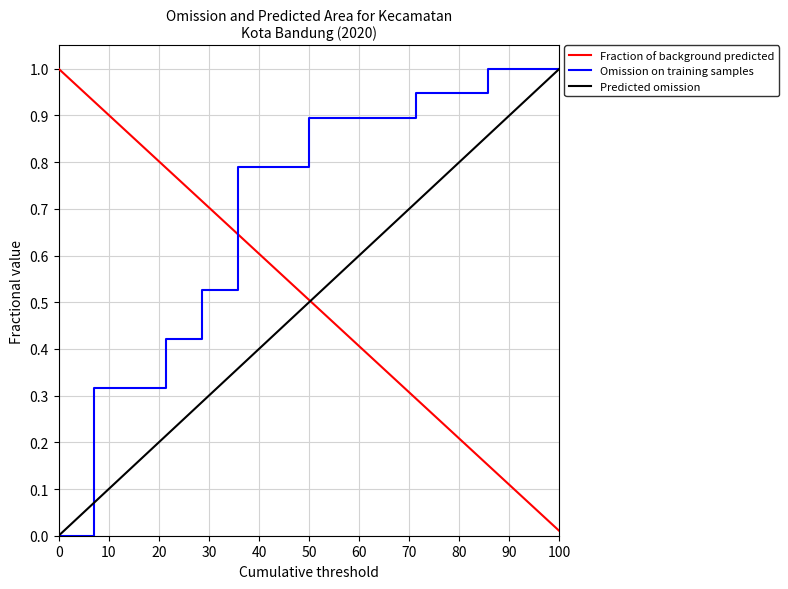

How many lines are shown in the chart?

3